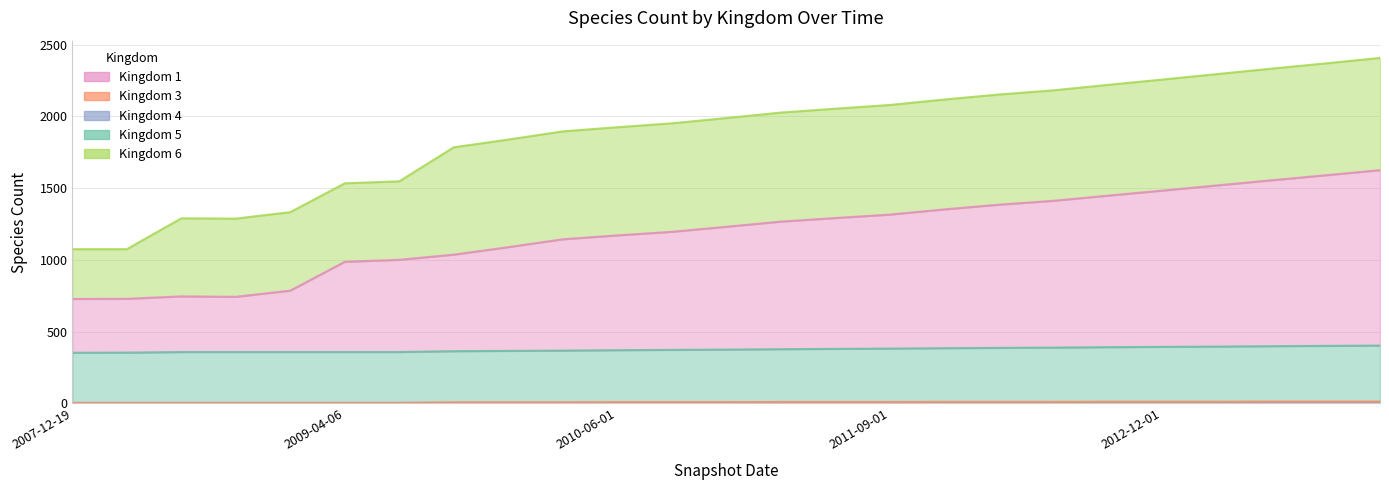

True or false: kingdom_5 and kingdom_1 intersect in this chart.

False